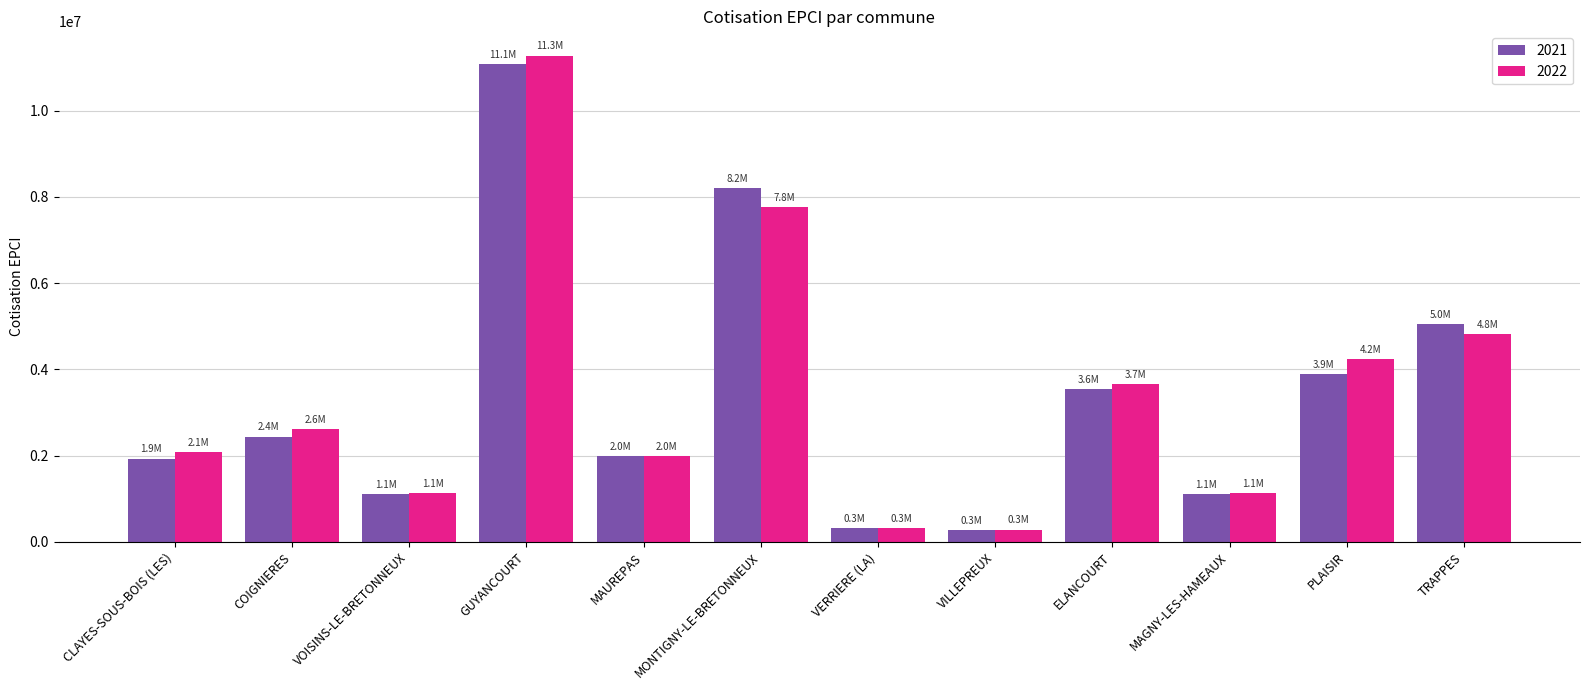

Which series has the widest spread of values?

2022